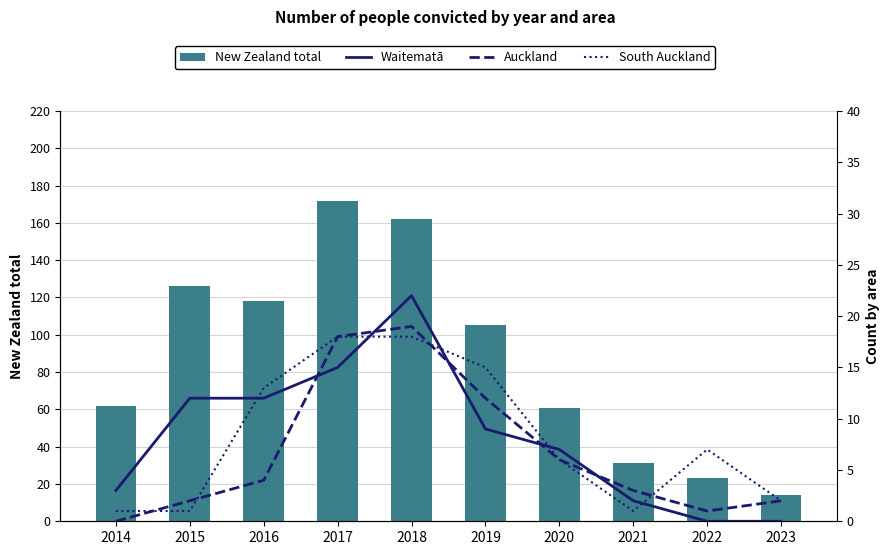

Is it true that Waitematā equals 12 at 2020?

False